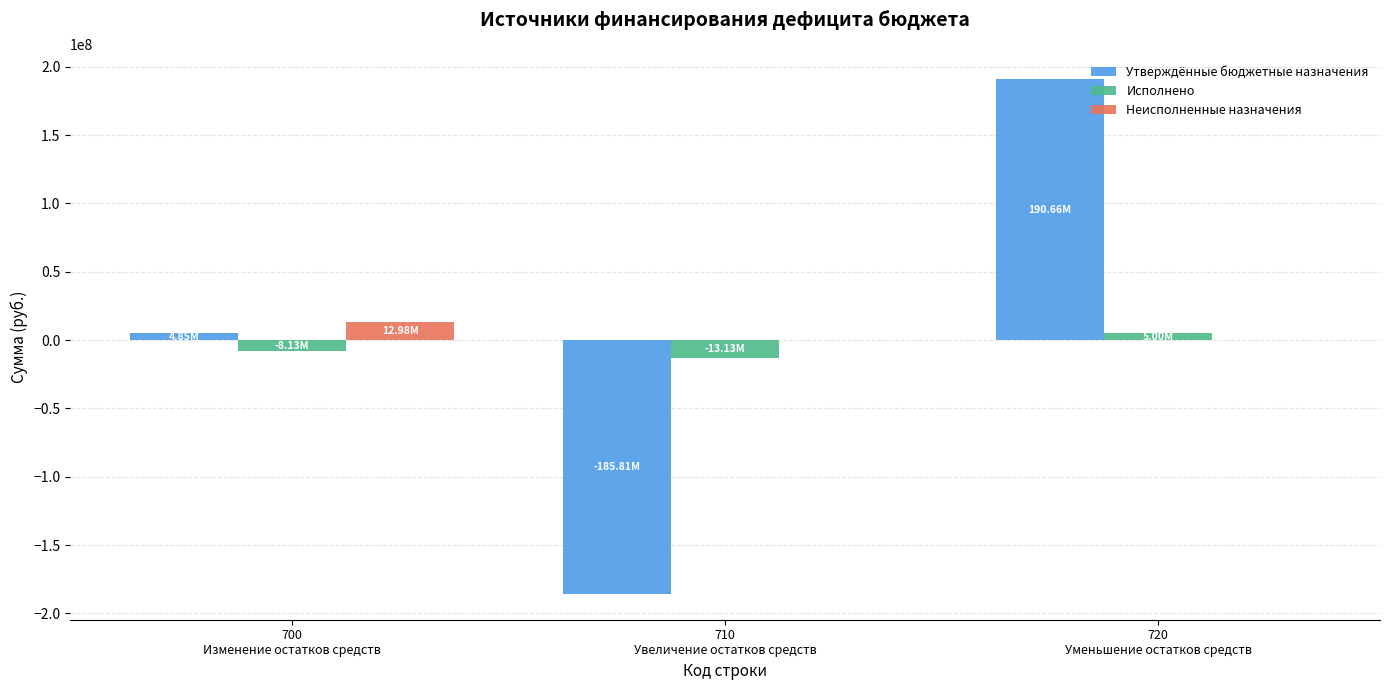

Which label corresponds to the largest value in the chart?

720
Уменьшение остатков средств